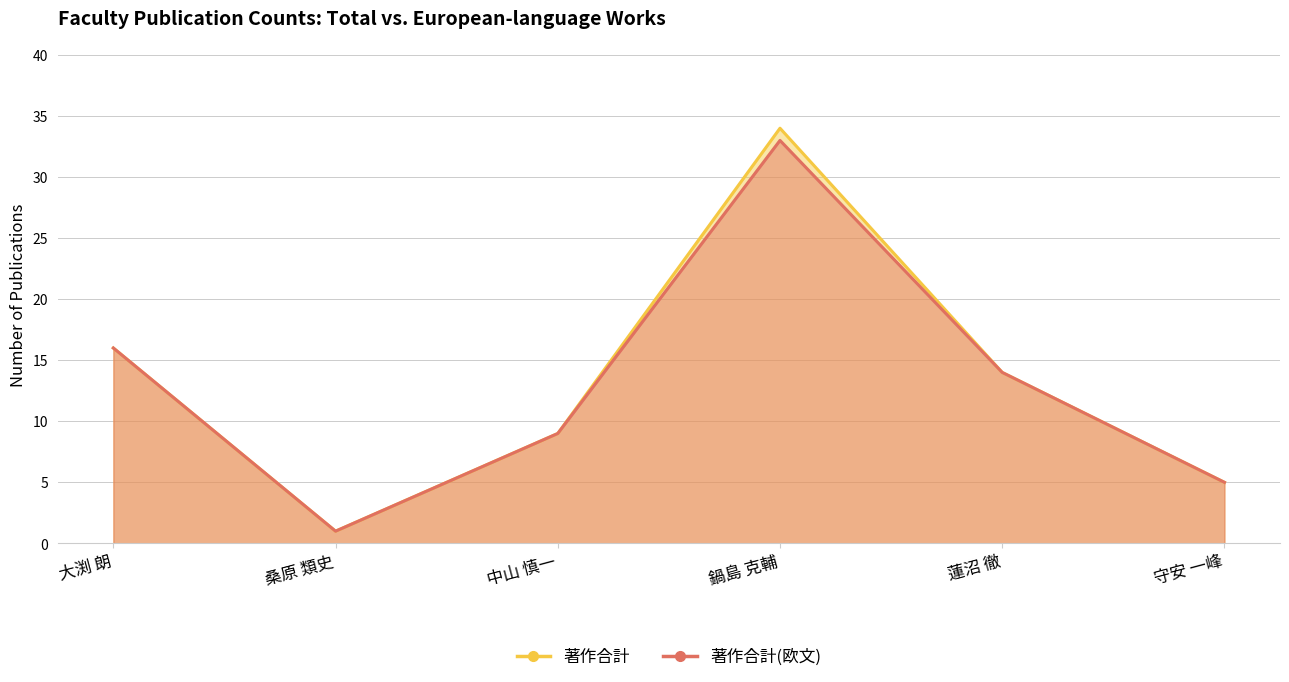

Reading right to left, extract all data points from this chart.

著作合計: 守安 一峰=5	蓮沼 徹=14	鍋島 克輔=34	中山 慎一=9	桑原 類史=1	大渕 朗=16
著作合計(欧文): 守安 一峰=5	蓮沼 徹=14	鍋島 克輔=33	中山 慎一=9	桑原 類史=1	大渕 朗=16